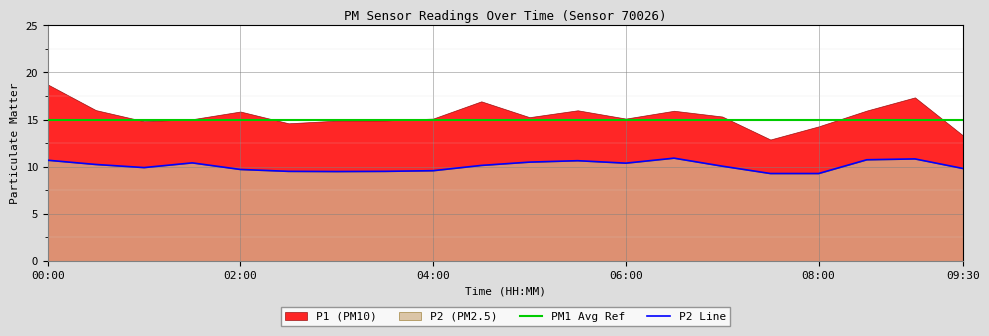

The P2 Line series shows 2.0 at 04:00. True or false?

False